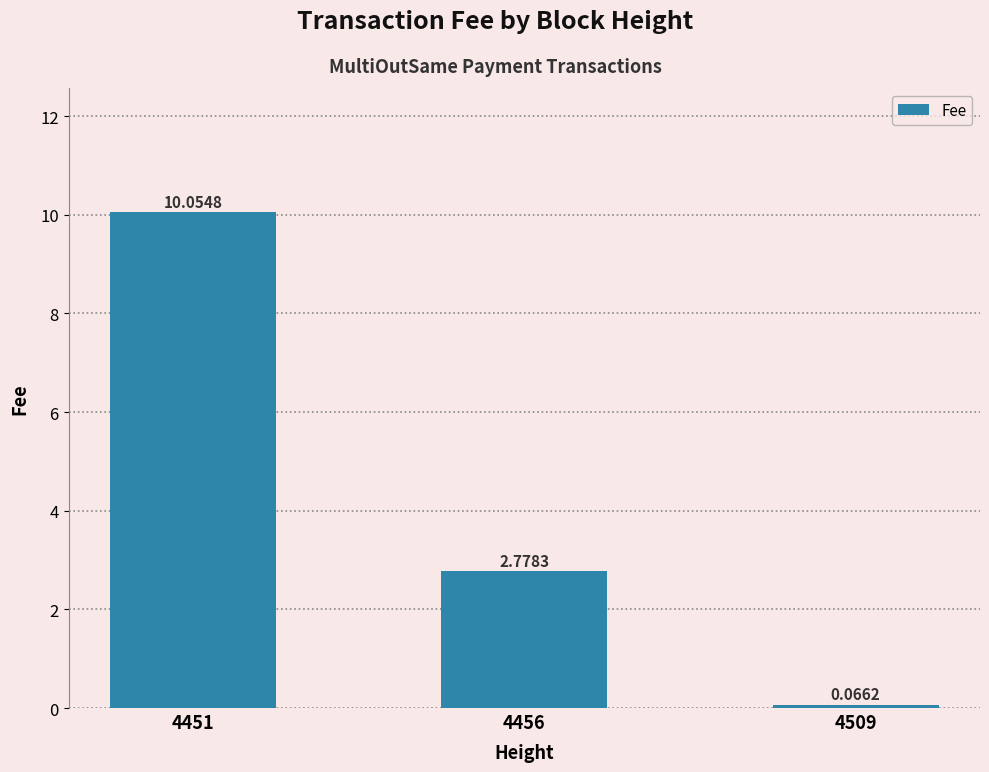

List the labels in order of value, largest first.

4451, 4456, 4509